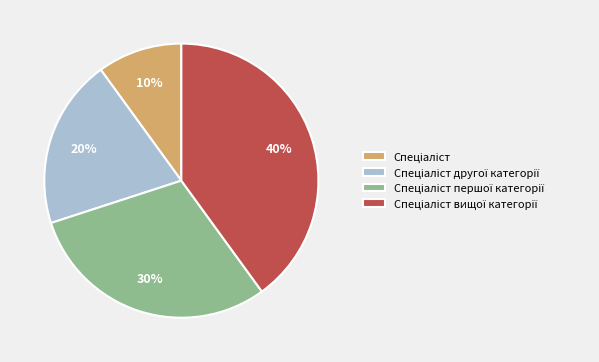

Does any single category account for the majority?

No